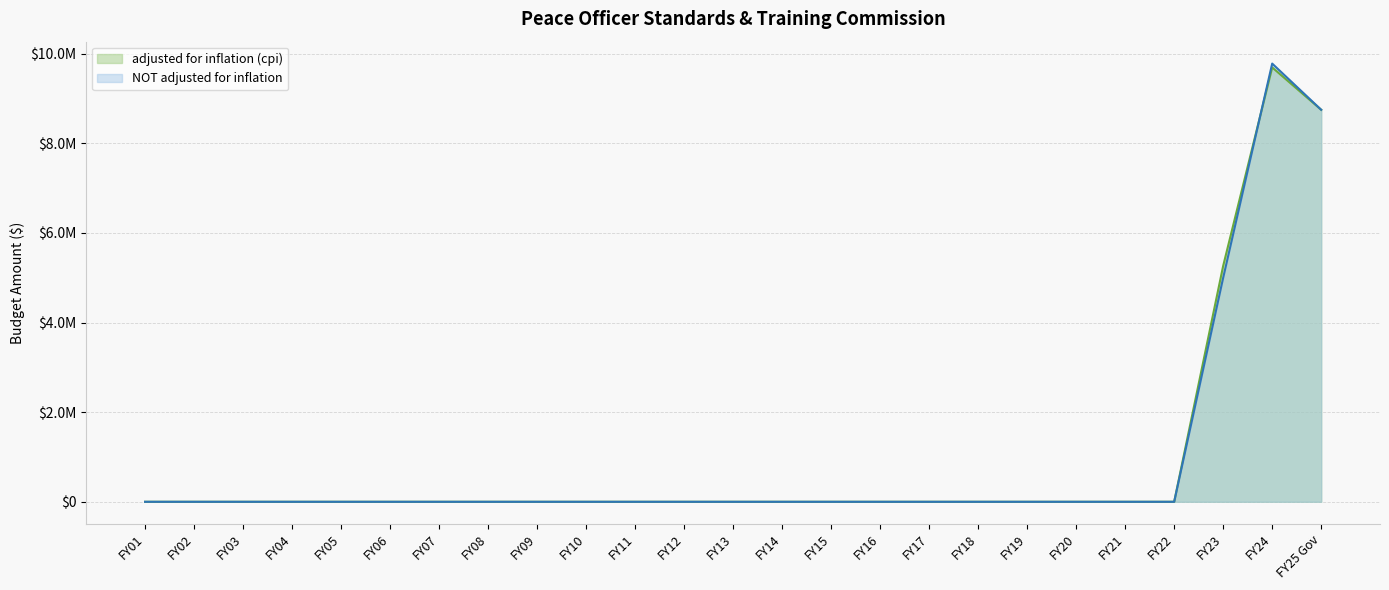

True or false: adjusted for inflation (cpi) has a value of 0 at FY06.

True